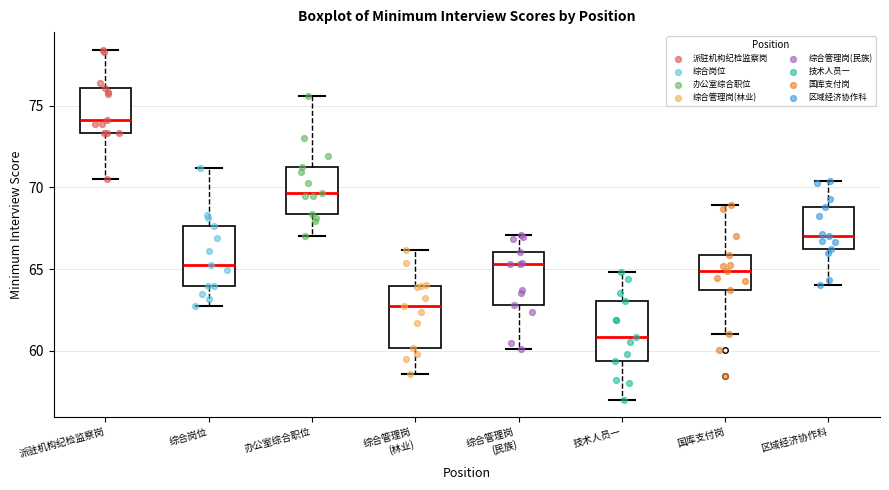

Which box has the highest median line?

派驻机构纪检监察岗